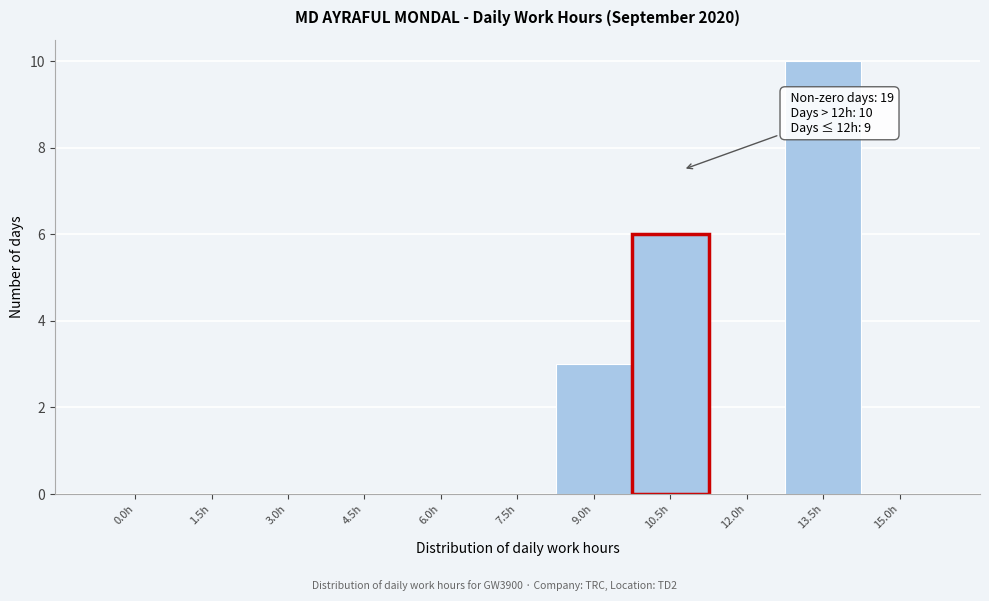

Reading right to left, list all the values displayed in this chart.

15.0h=0	13.5h=10	12.0h=0	10.5h=6	9.0h=3	7.5h=0	6.0h=0	4.5h=0	3.0h=0	1.5h=0	0.0h=0